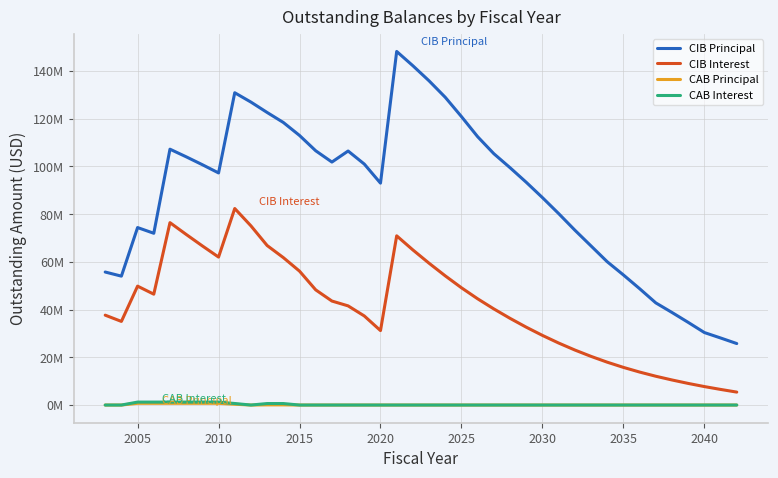

What are all the series names shown in the legend?

CIB Principal, CIB Interest, CAB Principal, CAB Interest